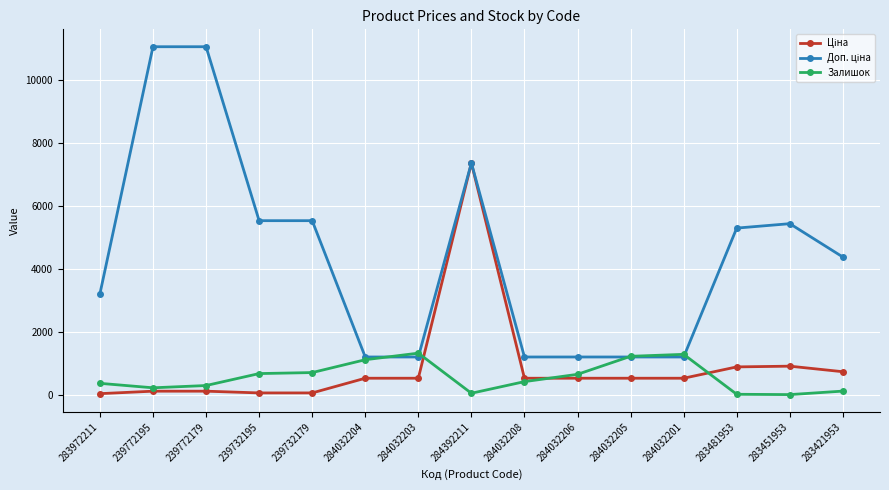

What is the greatest value displayed?

11055.0